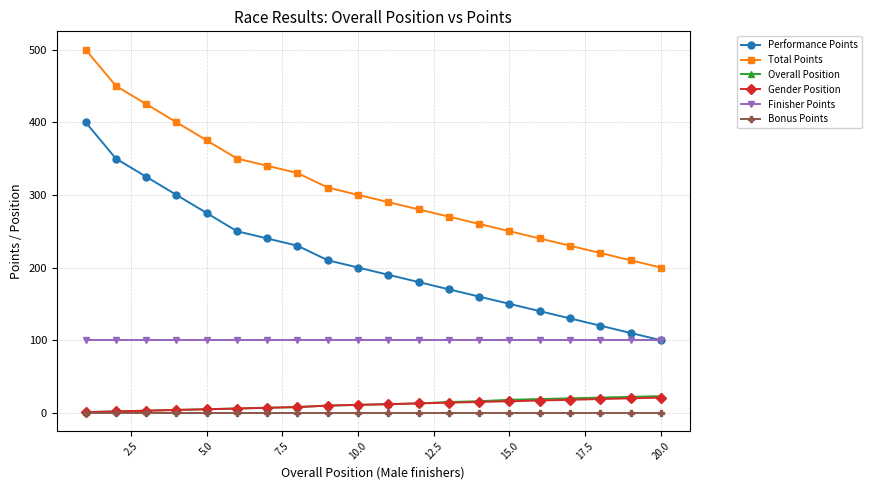

True or false: Performance Points has more than 1 interior local peaks.

False